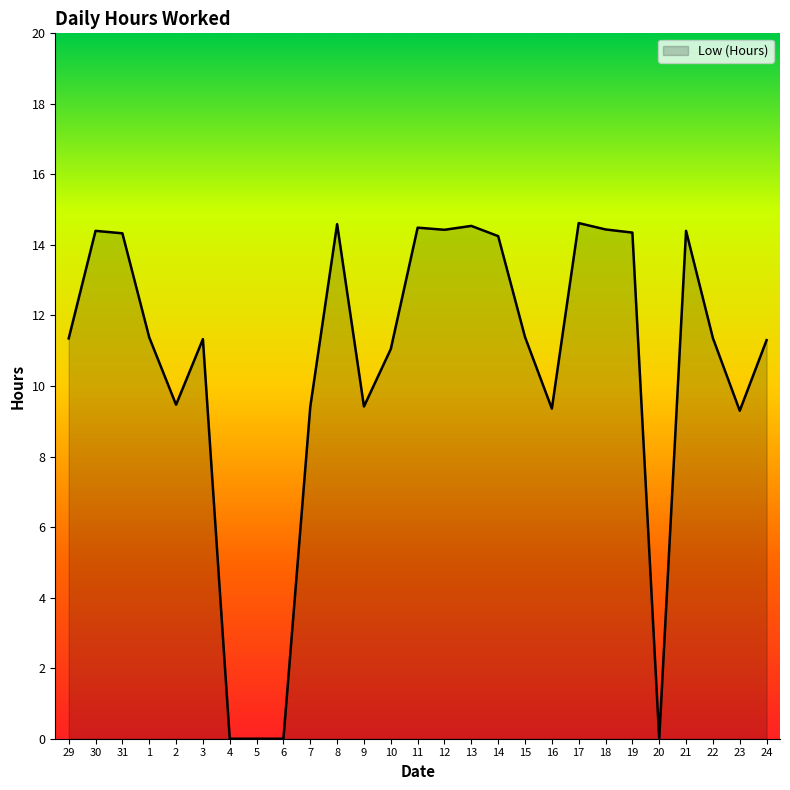

True or false: the data shows 11.3 at 29.

True